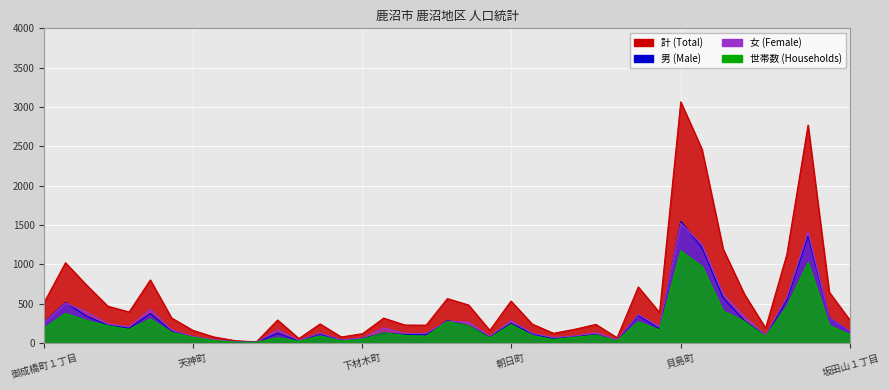

Which category has the highest value in the 計 series?

貝島町